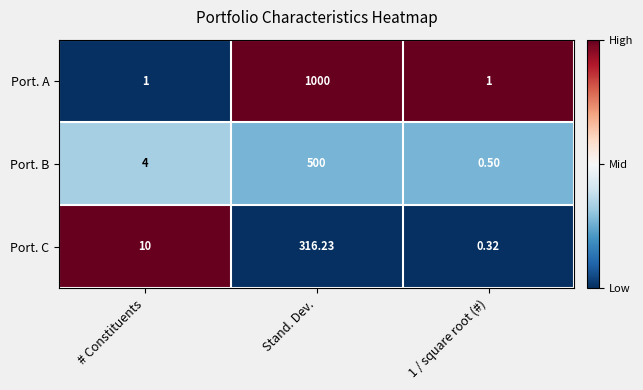

Where is Port. B nearest to the value 250?

# Constituents